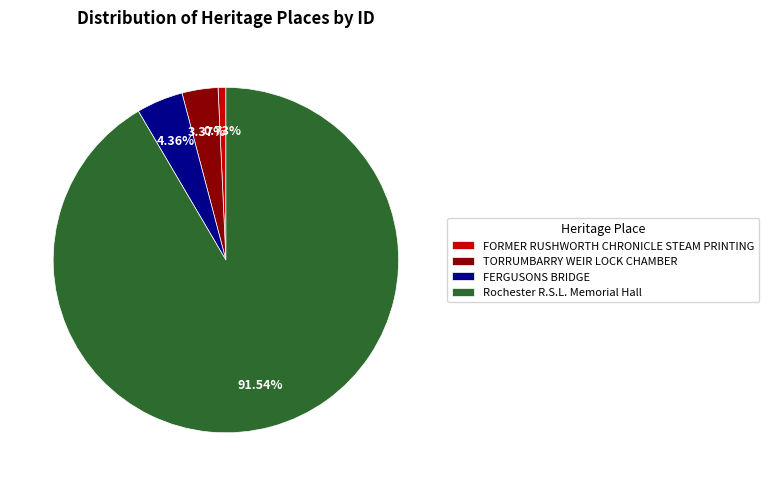

What is the ratio of the value at Rochester R.S.L. Memorial Hall to the value at FERGUSONS BRIDGE?

21.0